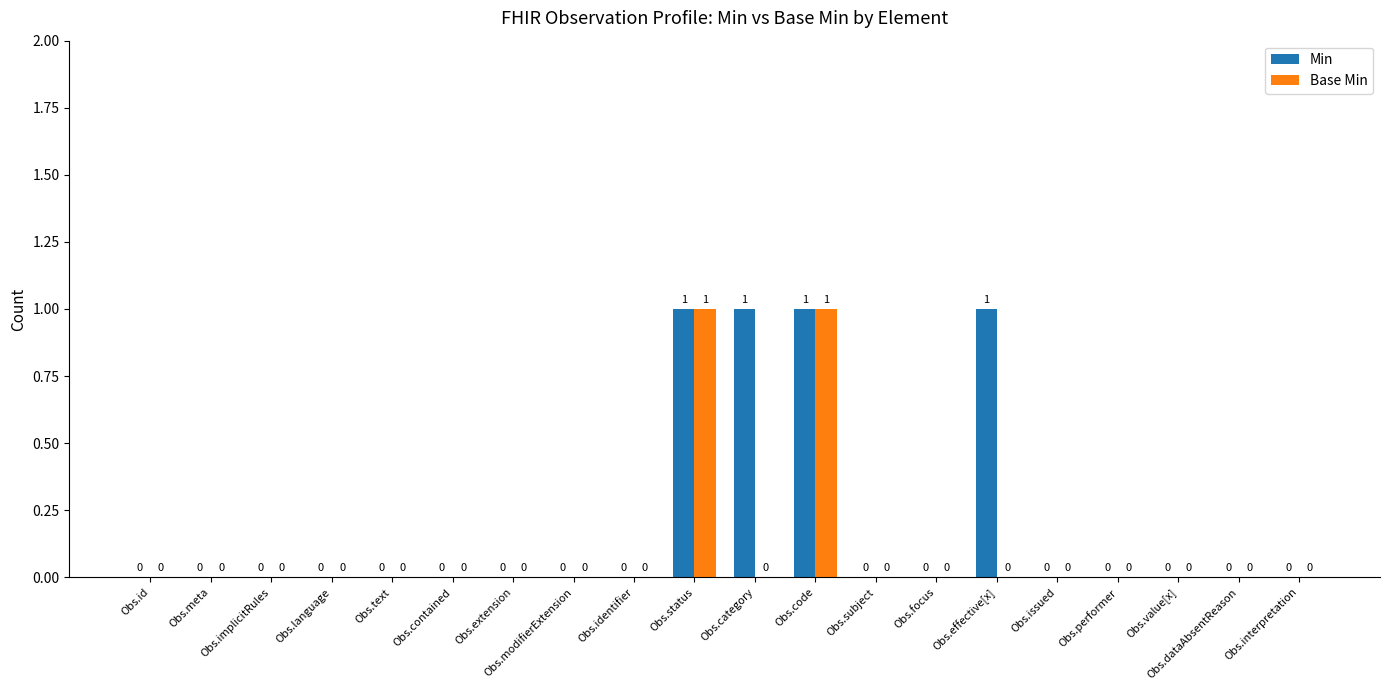

Does the chart contain stacked bars?

No